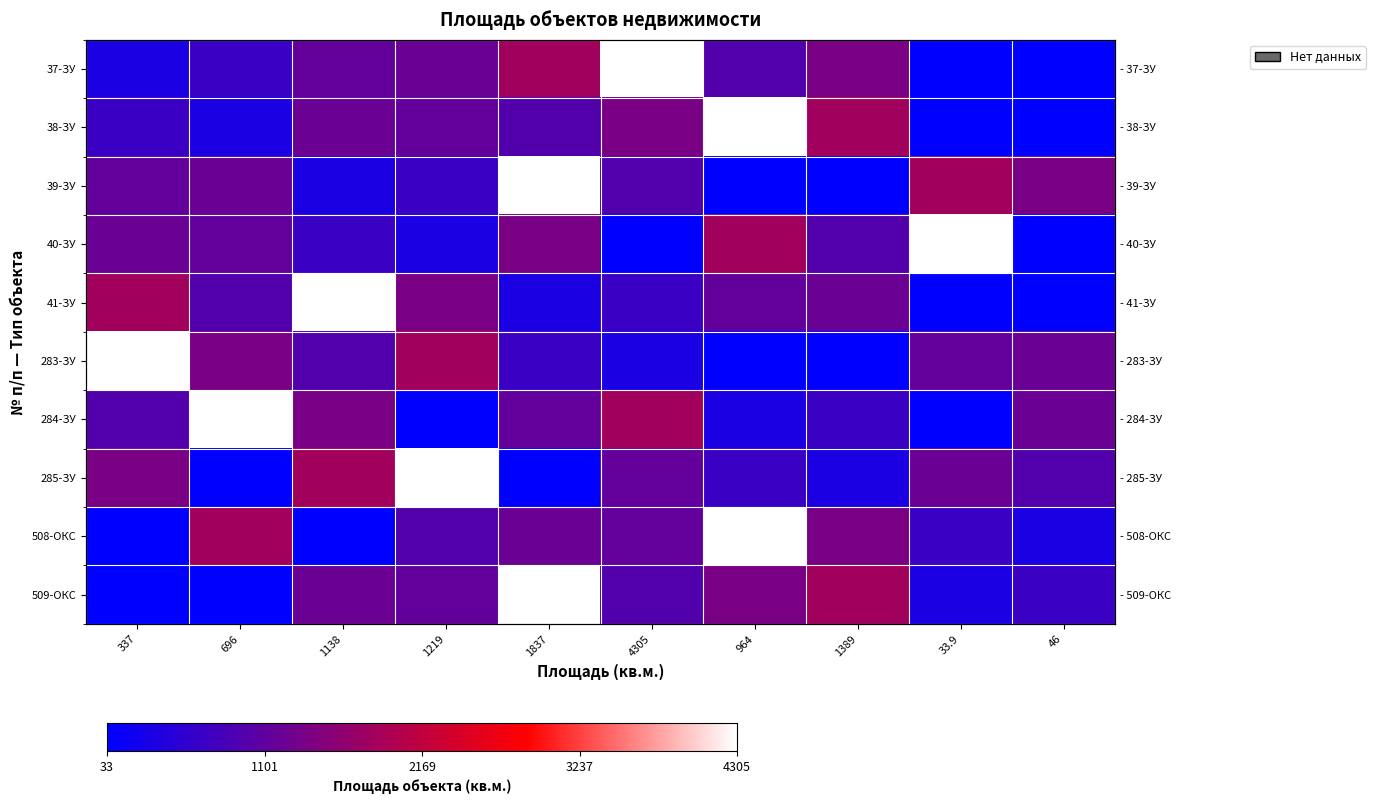

What is the average value of the 283-ЗУ series?

1196.5